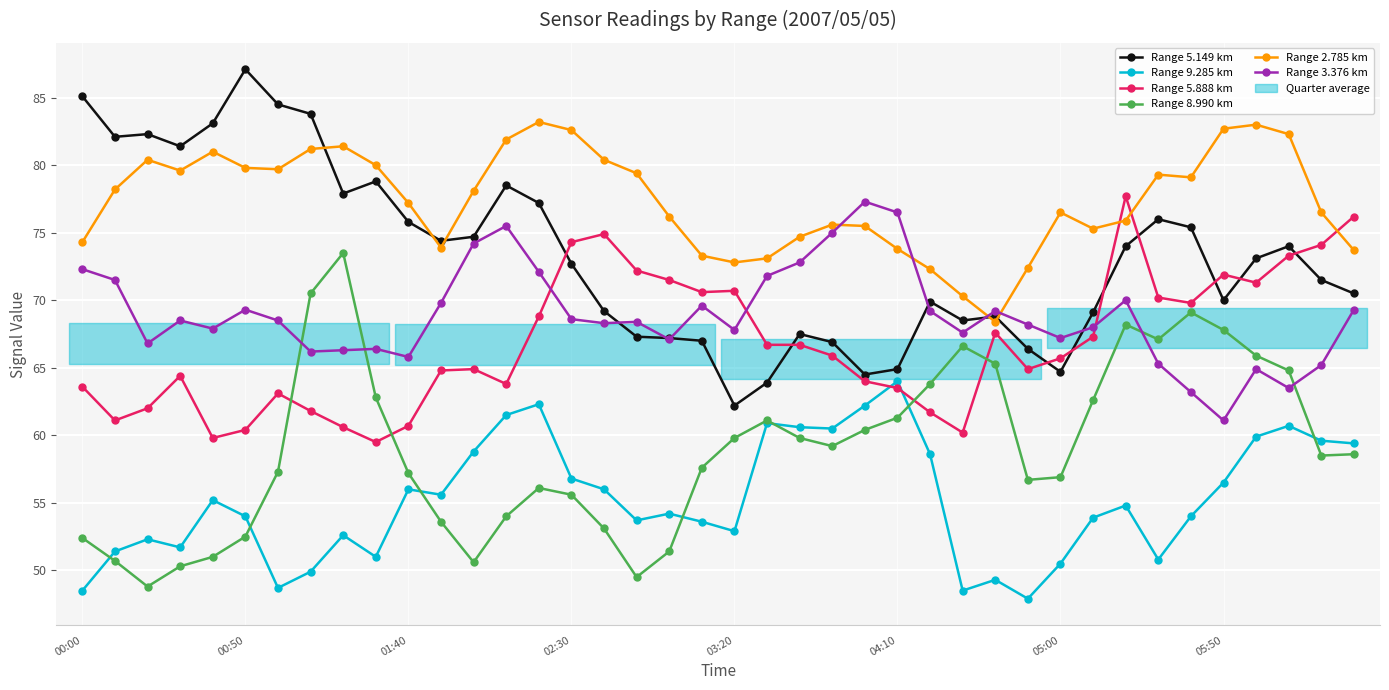

Count the number of data series in this chart.

6